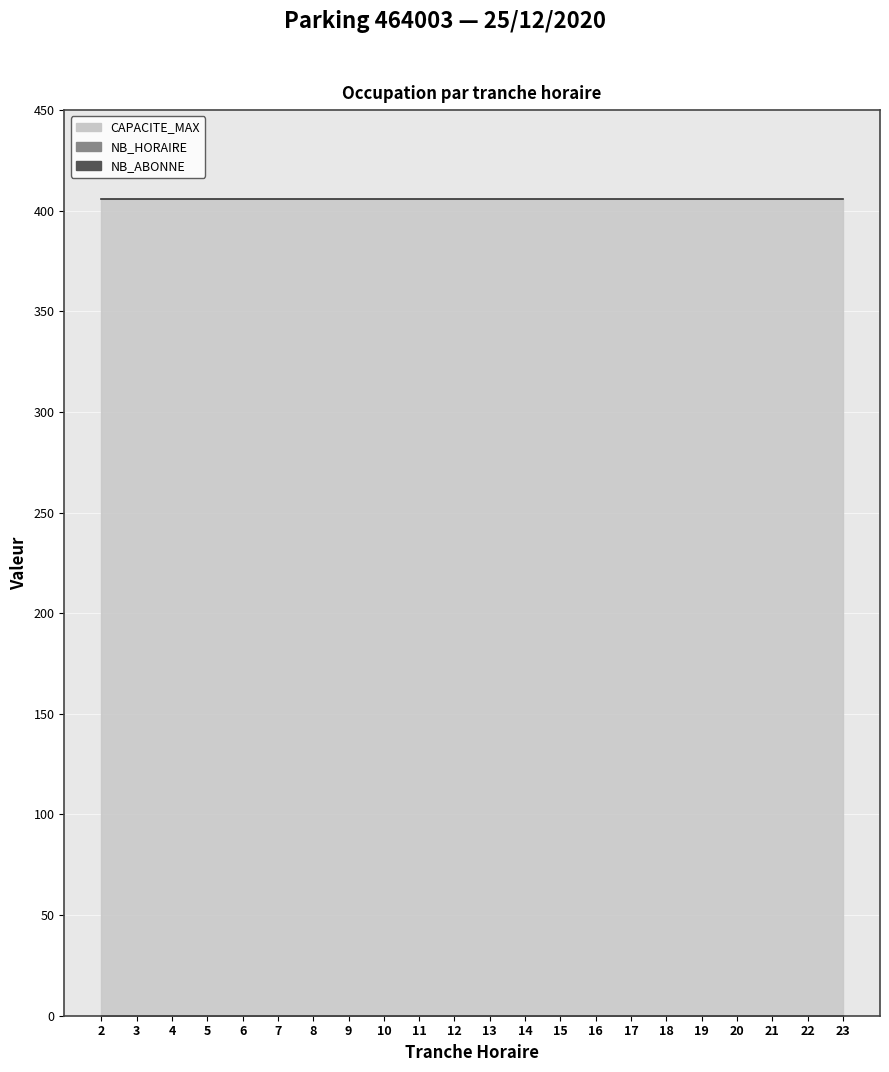

True or false: CAPACITE_MAX and NB_ABONNE cross at least once.

False